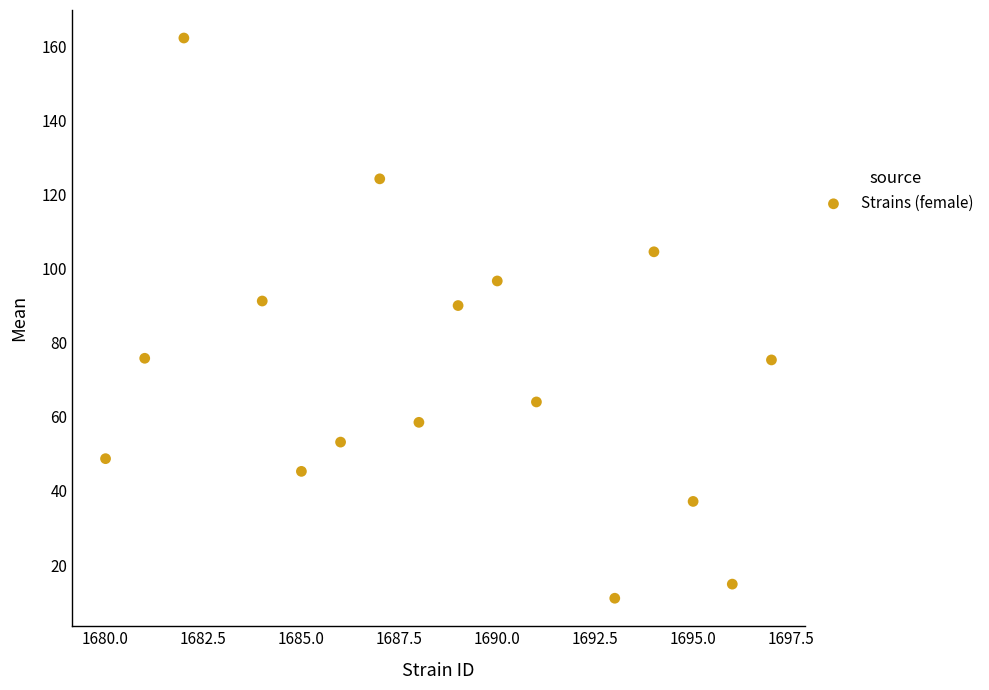

What is the range of X values (max minus min)?

17.0